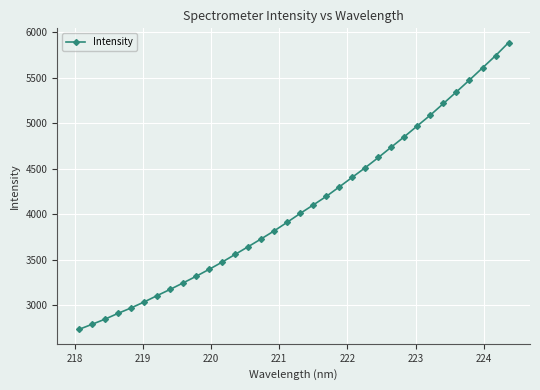

What is the average value?

4081.6